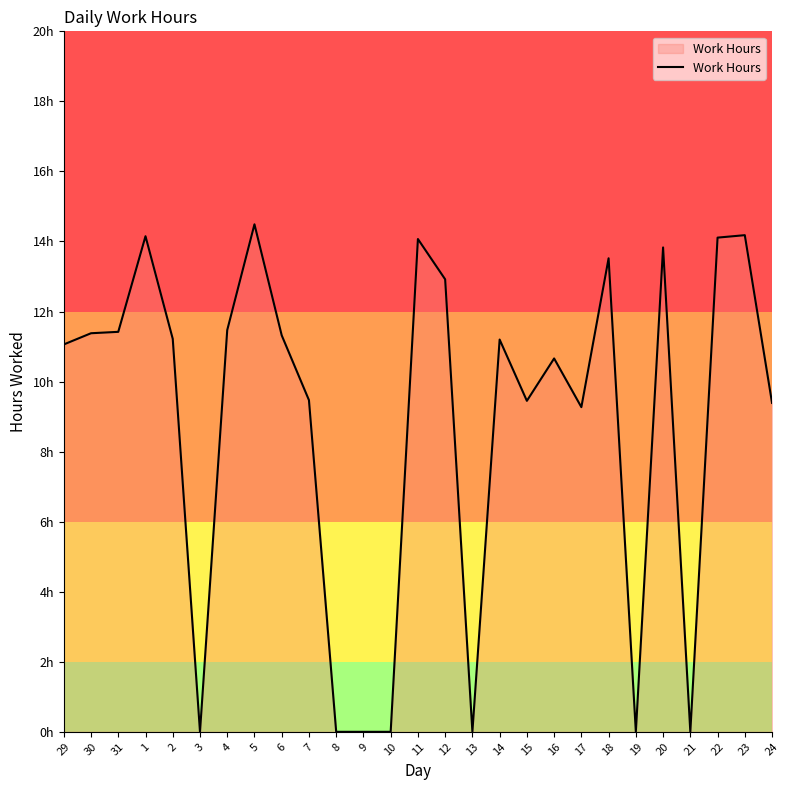

True or false: the data has more than 2 interior local peaks.

True